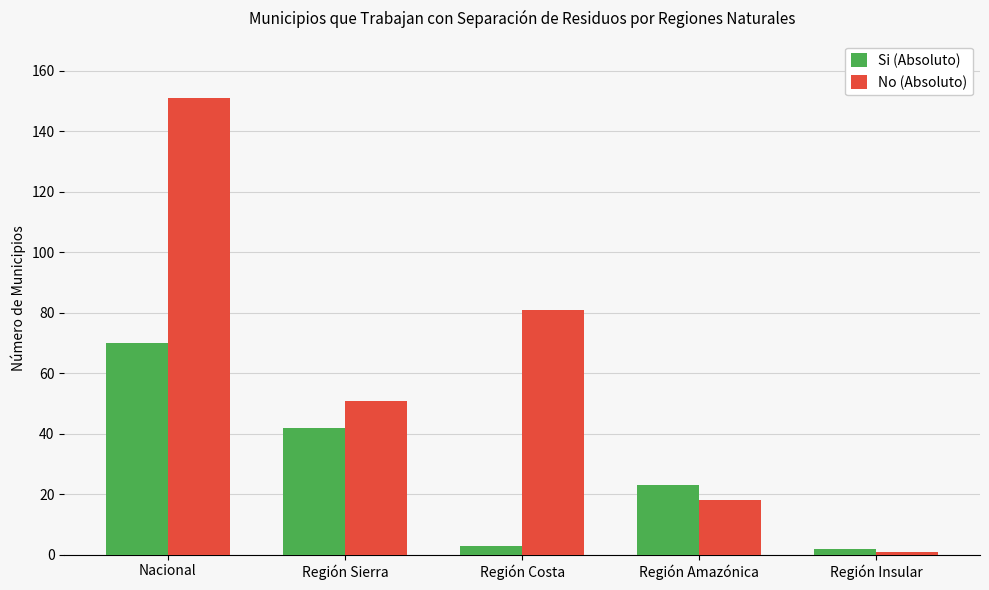

At which label does No (Absoluto) reach its peak?

Nacional